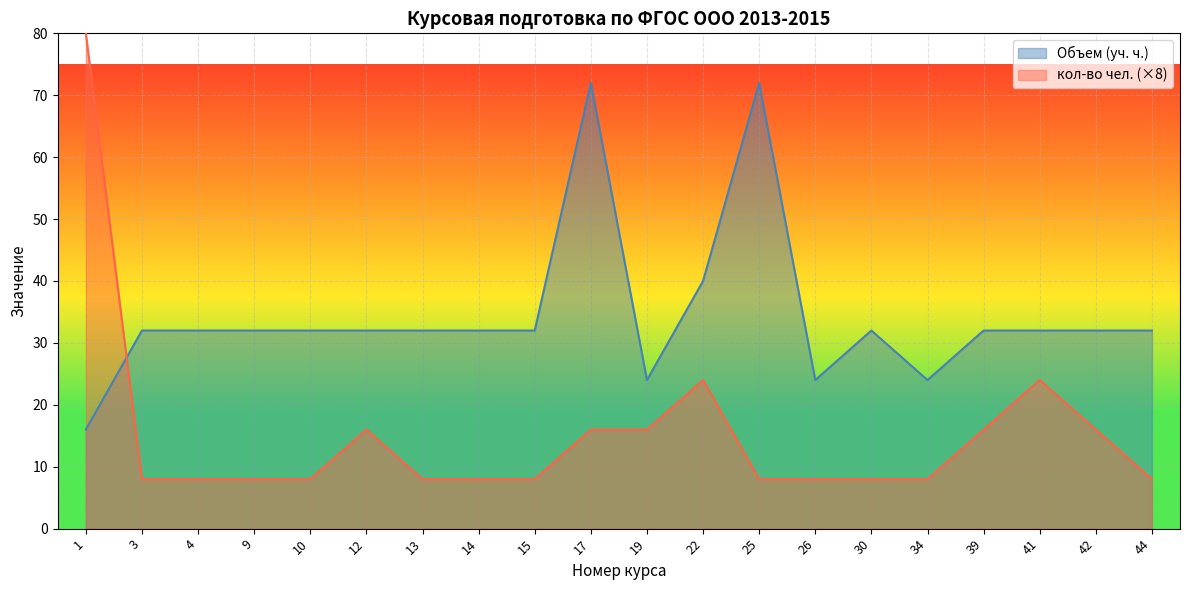

The кол-во чел. series shows 8 at 10. True or false?

True